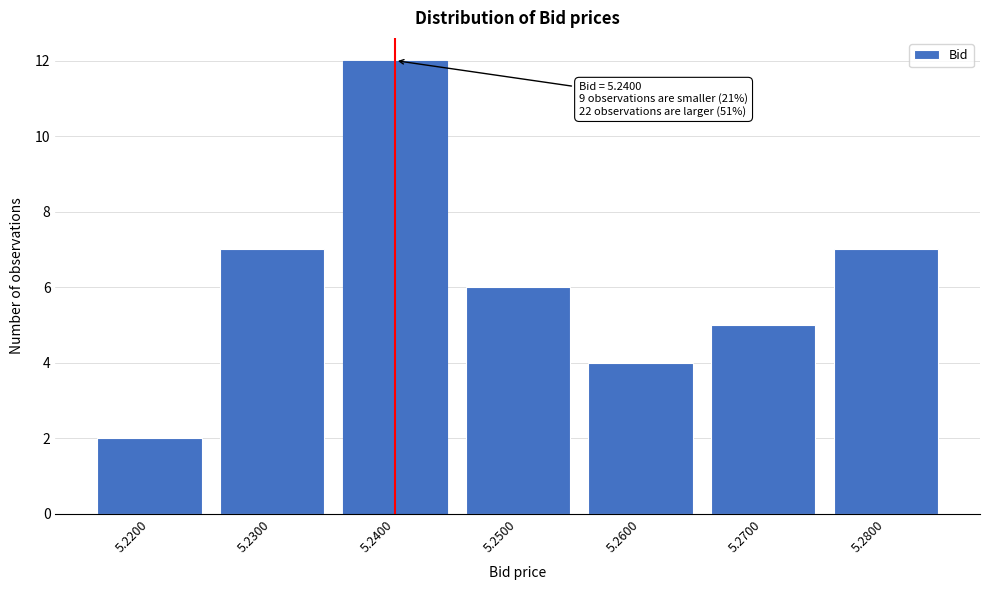

Reading right to left, what are all the values shown in this chart?

7	5	4	6	12	7	2